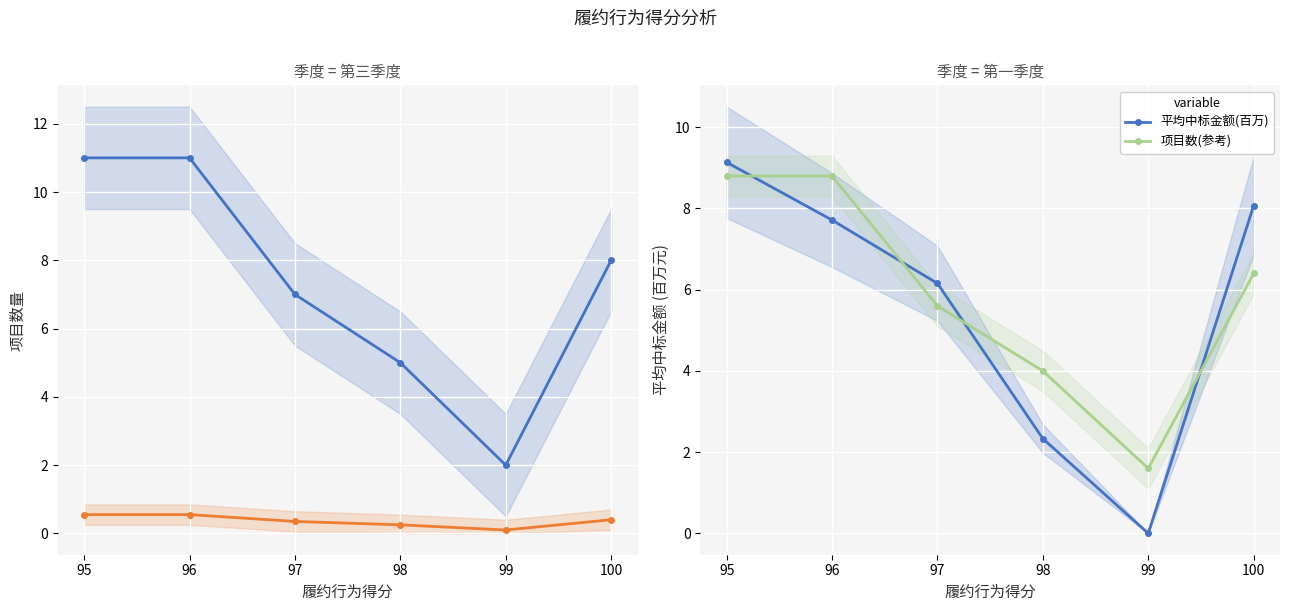

How many values in the 平均中标金额(百万) series are below 7?

3